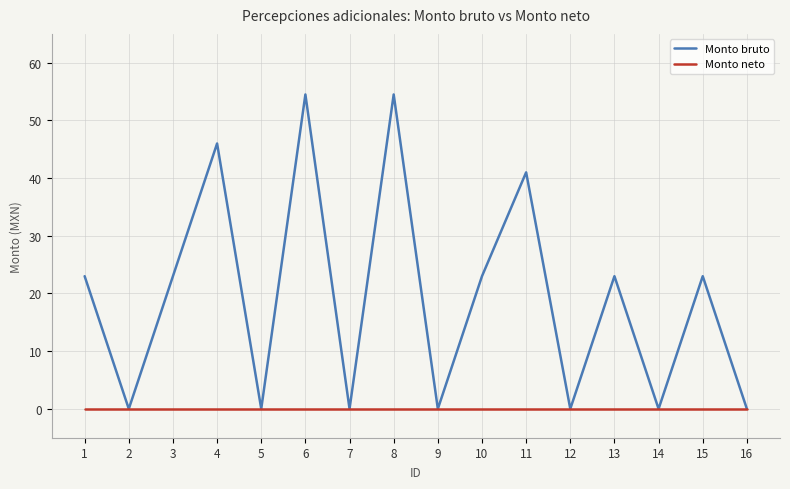

What is the greatest value displayed?

54.5